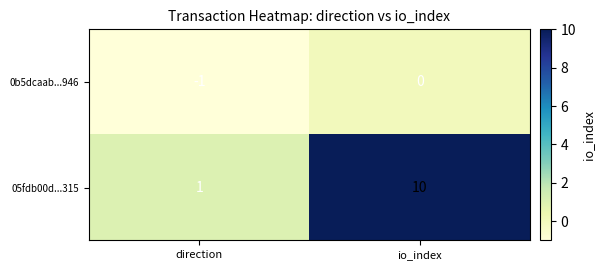

The value of 0b5dcaab...946 at io_index is 0. True or false?

True